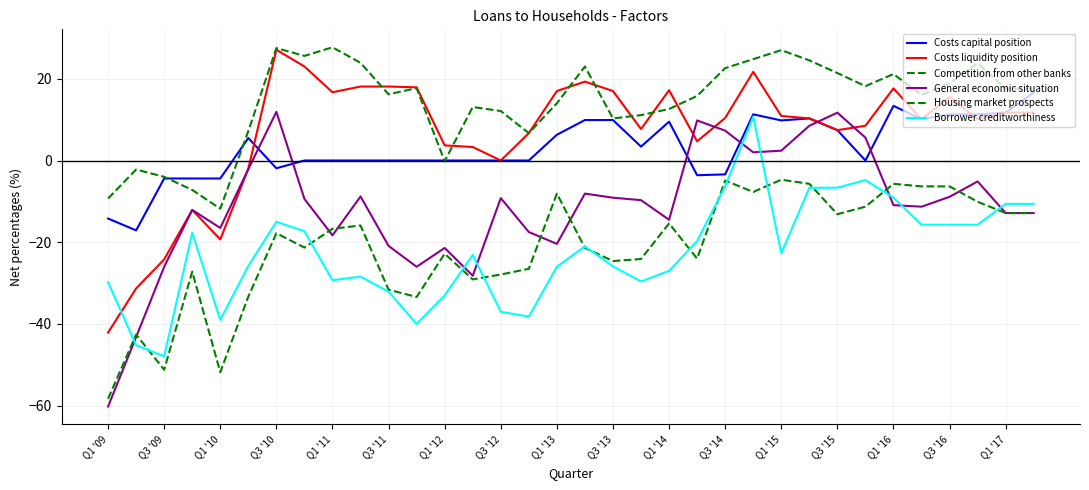

Is this an area chart (filled region under the line)?

No